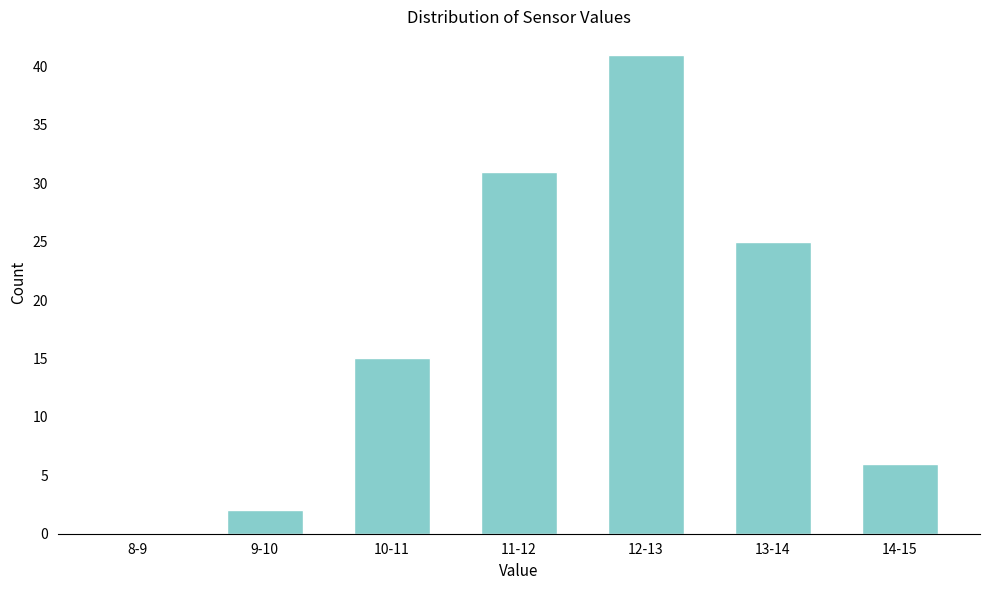

Reading left to right, list all the values displayed in this chart.

8-9=0	9-10=2	10-11=15	11-12=31	12-13=41	13-14=25	14-15=6